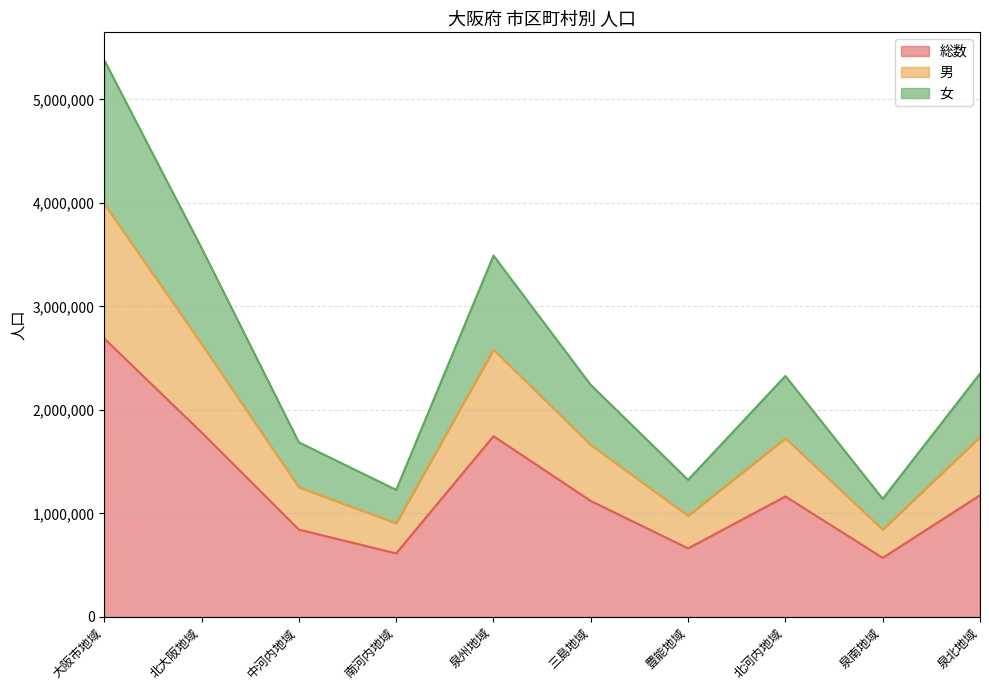

Reading left to right, what are all the values shown in this chart?

総数: 2689946	1782455	843246	613642	1745936	1120448	662007	1164124	570429	1175507
男: 3991931	2638229	1251841	904365	2583175	1661259	976970	1726230	843852	1739323
女: 5379892	3564910	1686492	1227284	3491872	2240896	1324014	2328248	1140858	2351014